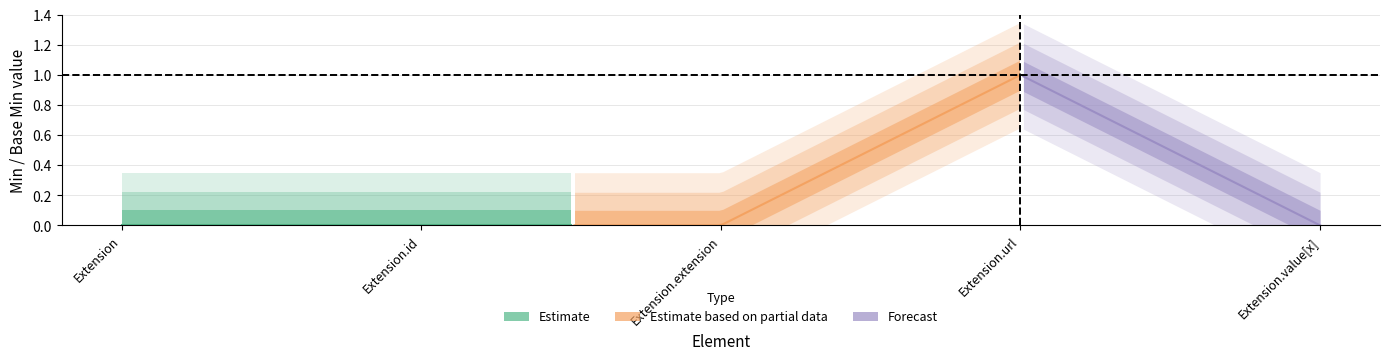

How many data points in Base Min are above 0?

1